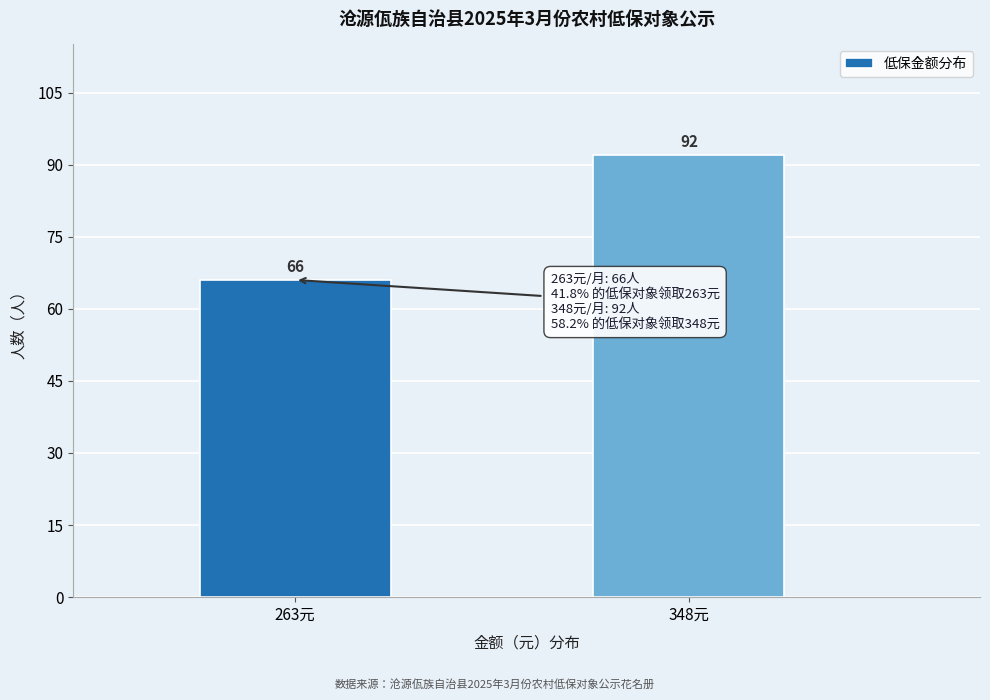

Reading left to right, transcribe all the data shown in this chart.

66	92